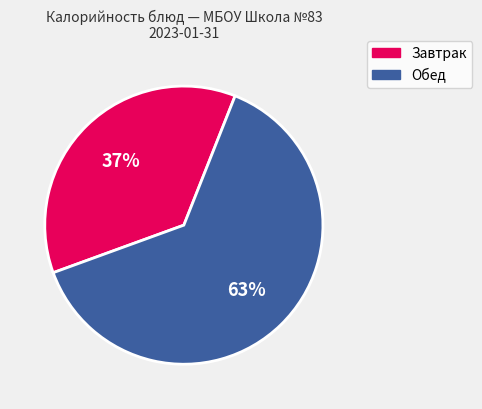

Between Обед and Завтрак, which is larger?

Обед